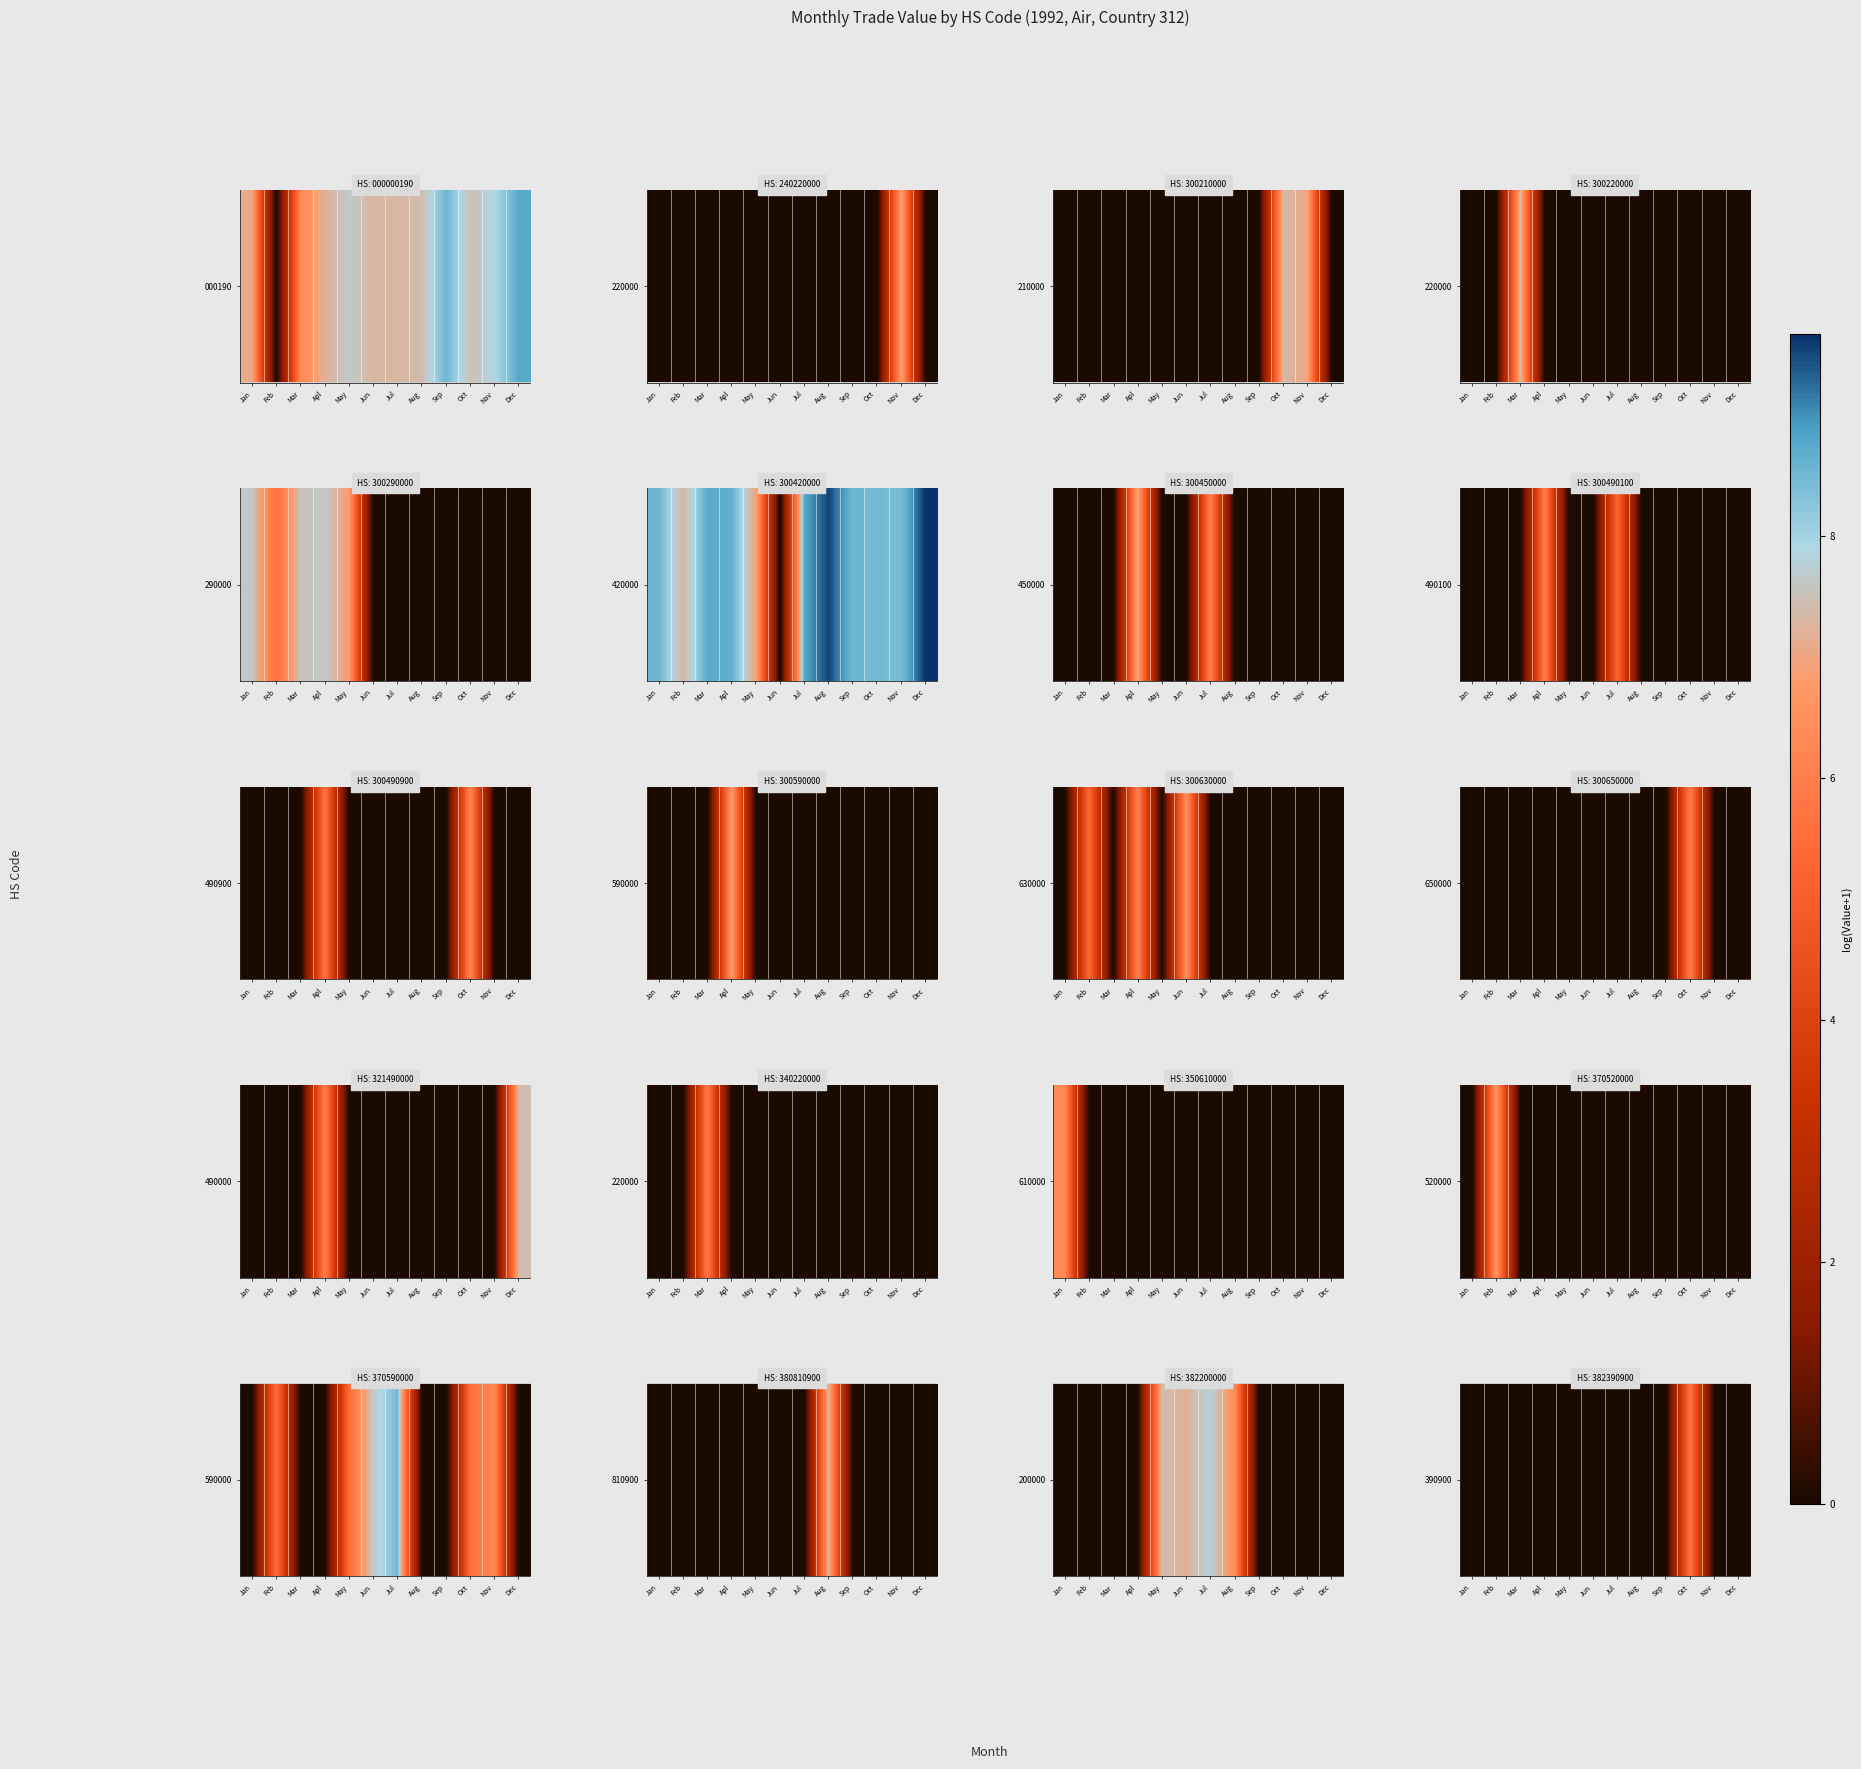

How many categories are shown in the chart?

12